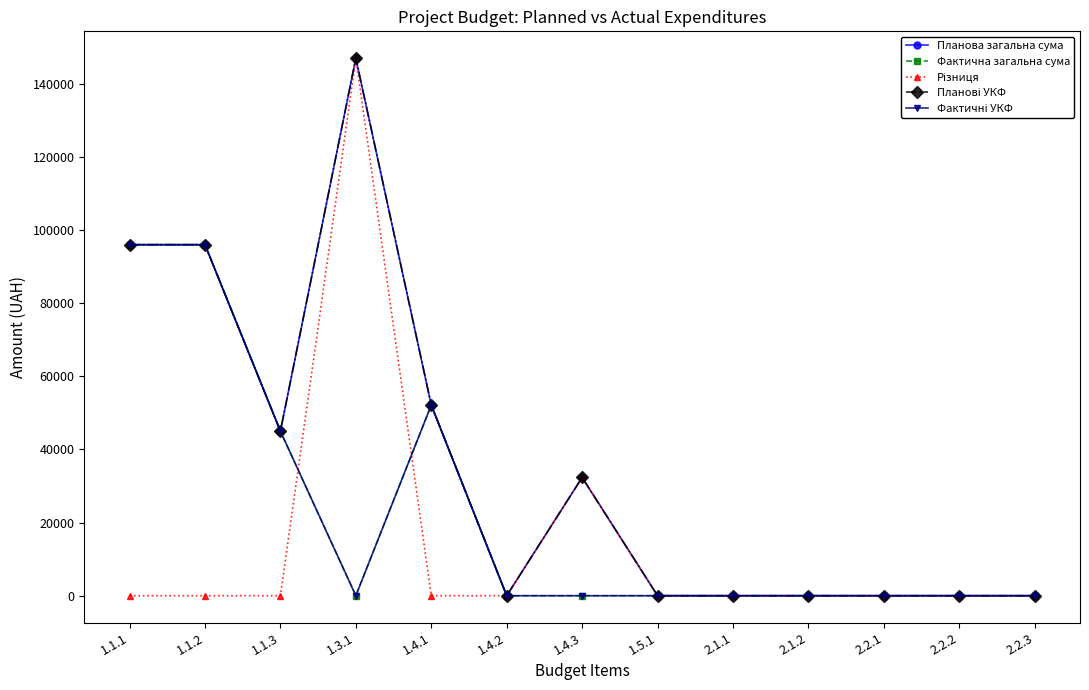

Does the chart have visible grid lines?

No